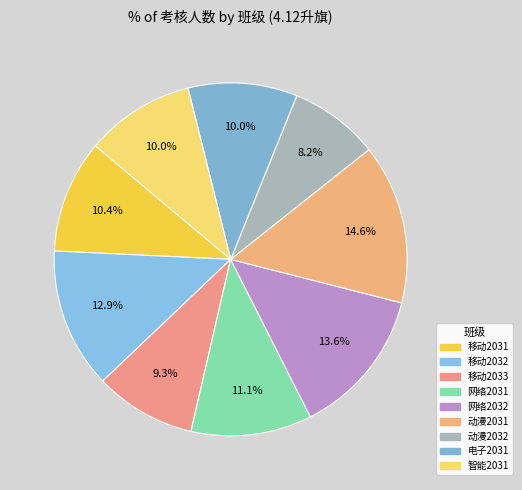

True or false: 移动2031 accounts for 22% of the total.

False